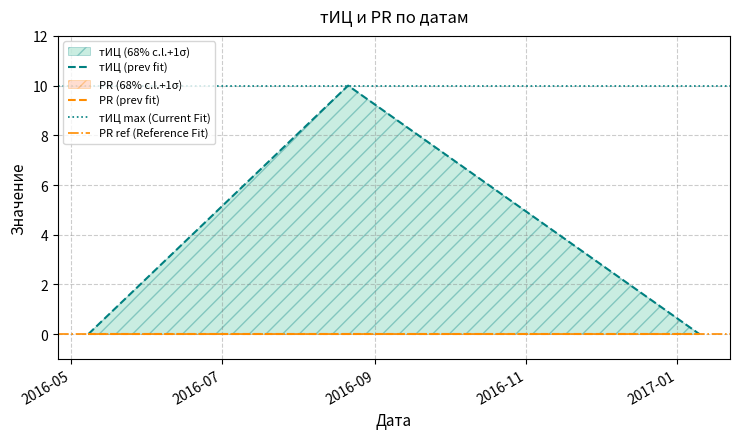

Reading left to right, extract all data points from this chart.

0	10	0